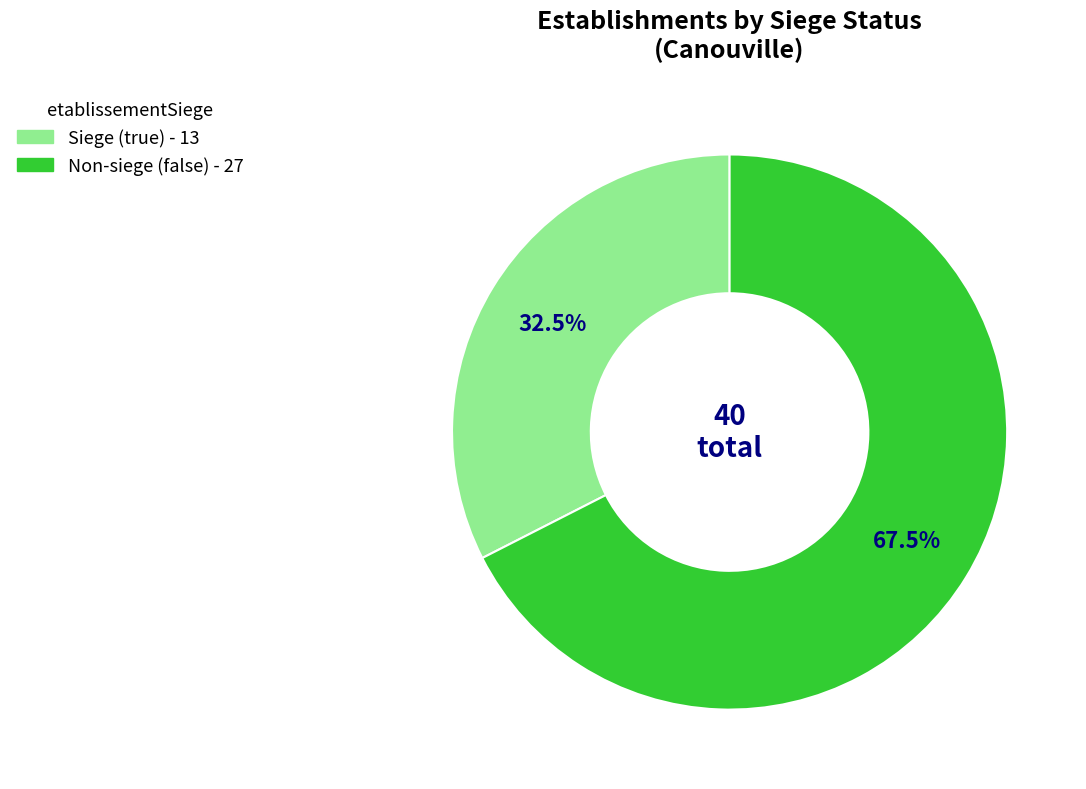

Is there any slice that represents more than half of the pie?

Yes